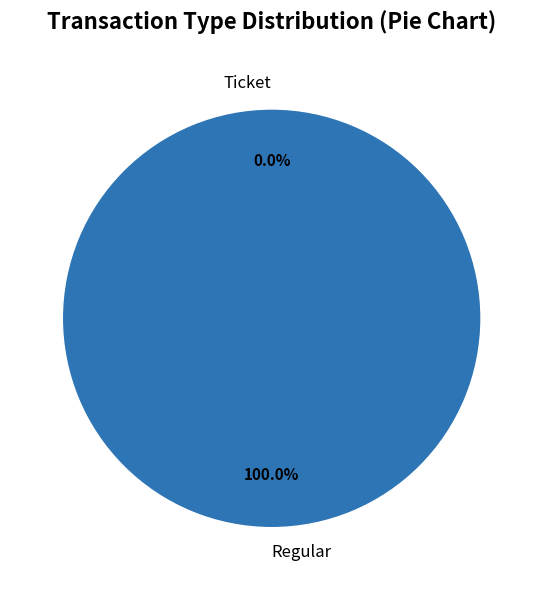

Is the sum of Ticket and Regular greater than half?

Yes